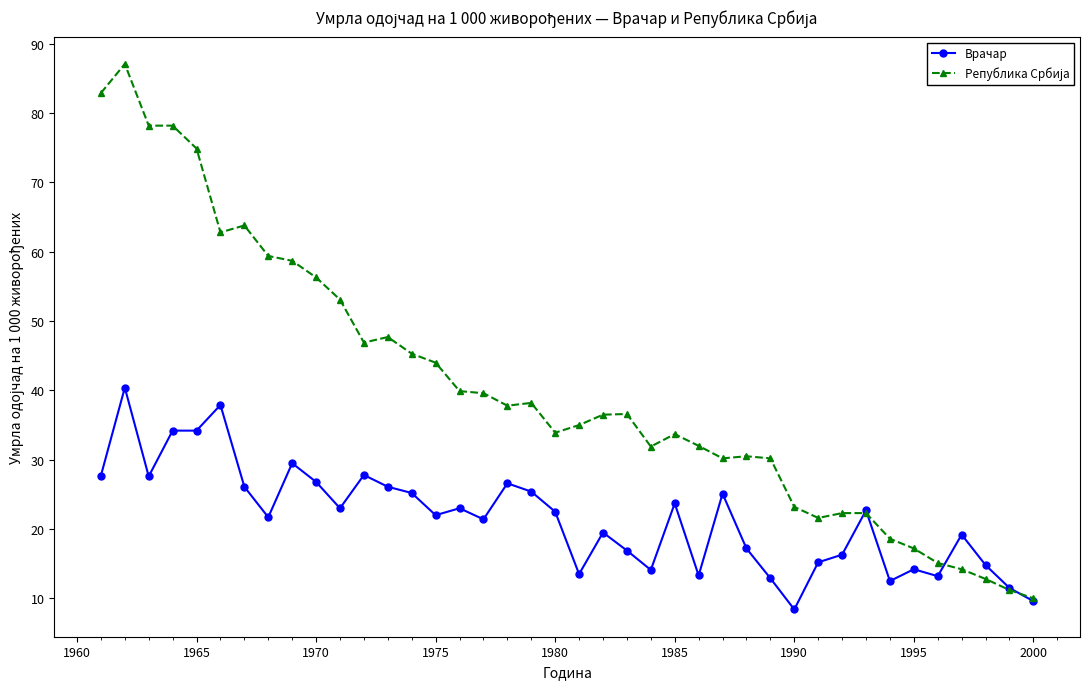

What is the lowest value of the Врачар series?

8.4